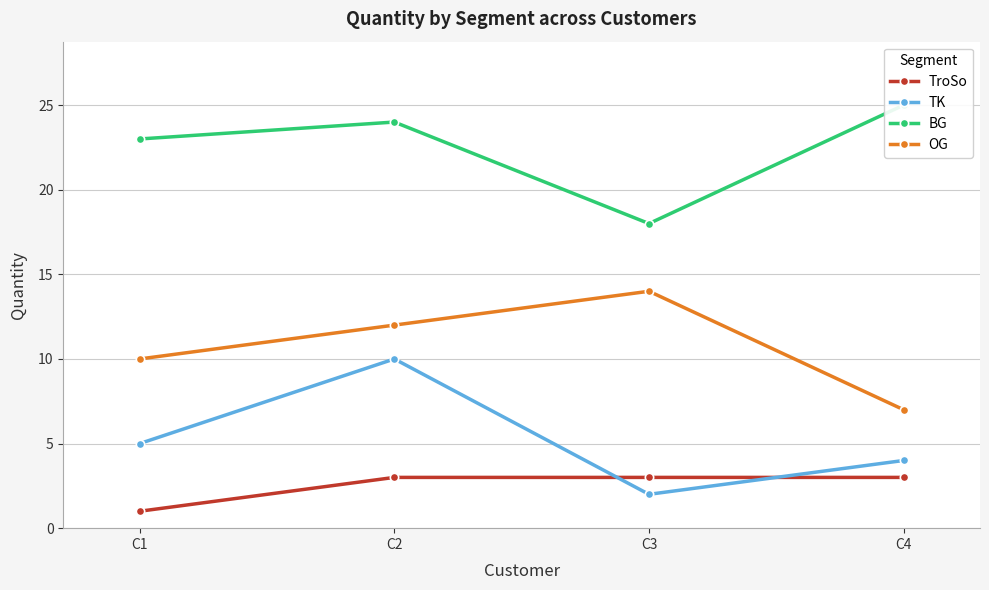

What are all the series names shown in the legend?

TroSo, TK, BG, OG